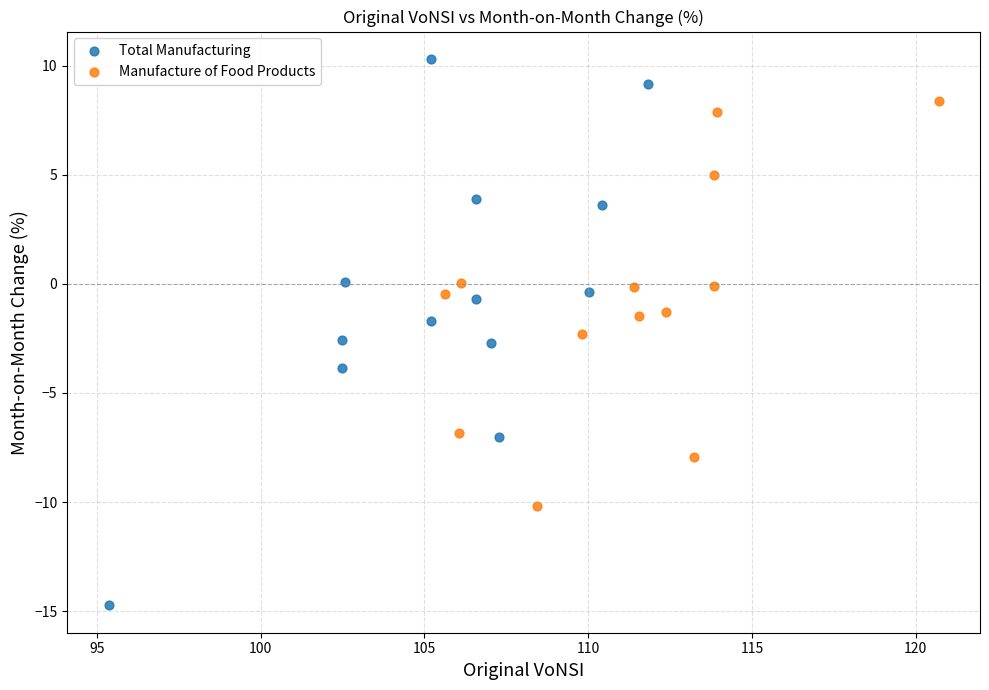

Which series has the largest Y range (max minus min)?

Total Manufacturing